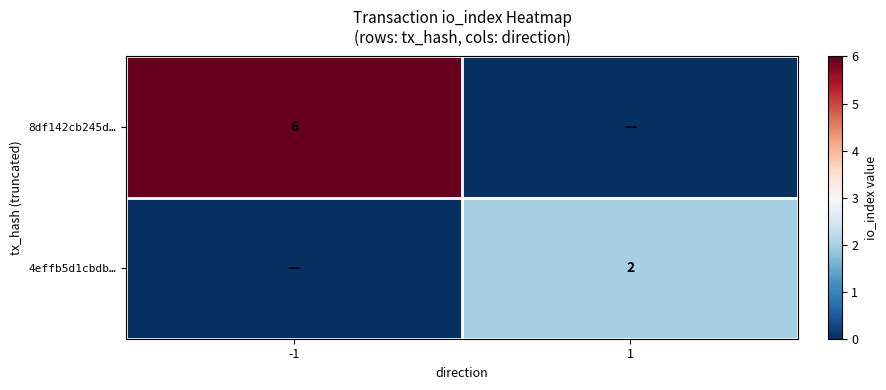

Is it true that 4effb5d1cbdb… equals 2 at 1?

True